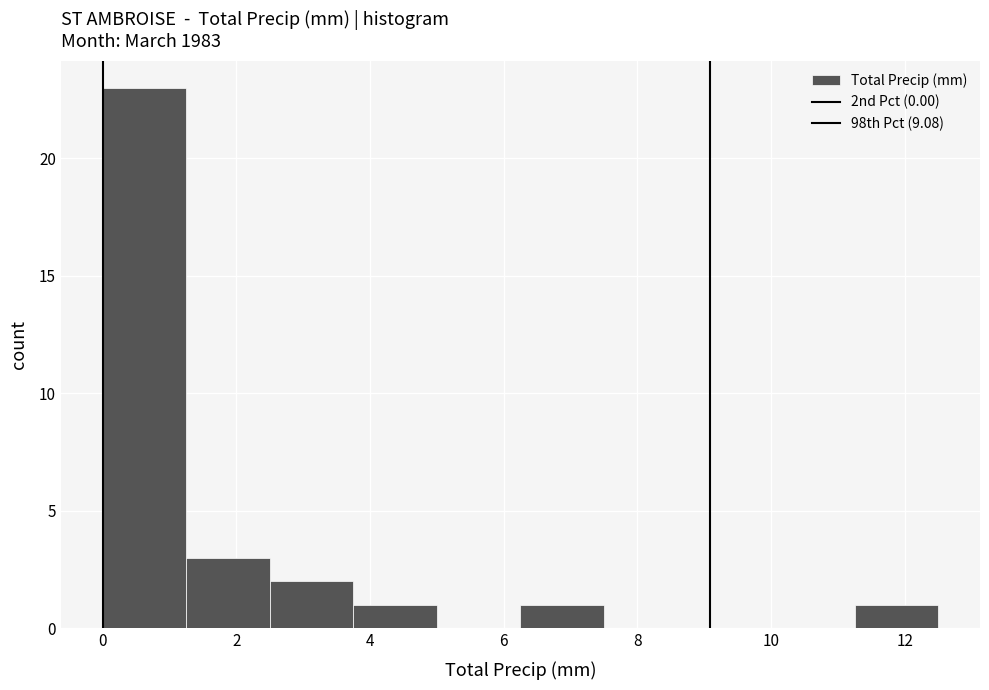

What is the height of the bar covering 1.25 to 2.50 on the x-axis? Neither the bar edges nor the heights are printed on the chart, so give them approximately, as read against the axes.

3